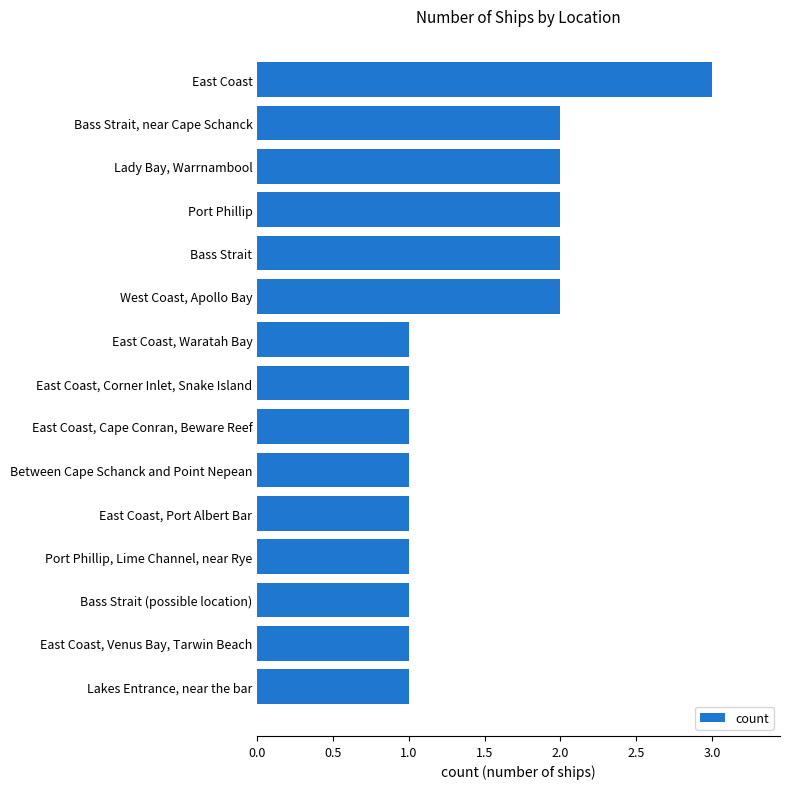

Is it true that the value at Port Phillip, Lime Channel, near Rye is 1?

True